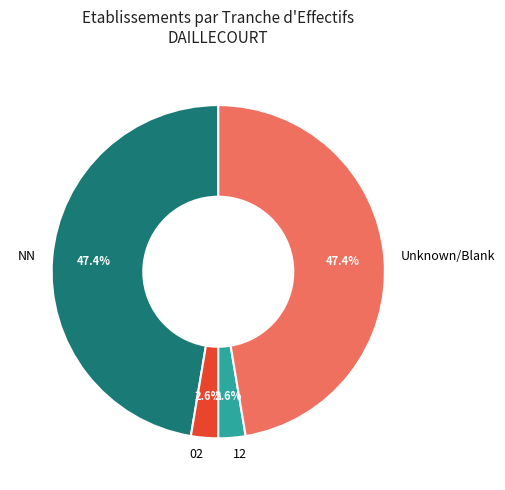

To the nearest percent, what is the average slice percentage?

25%